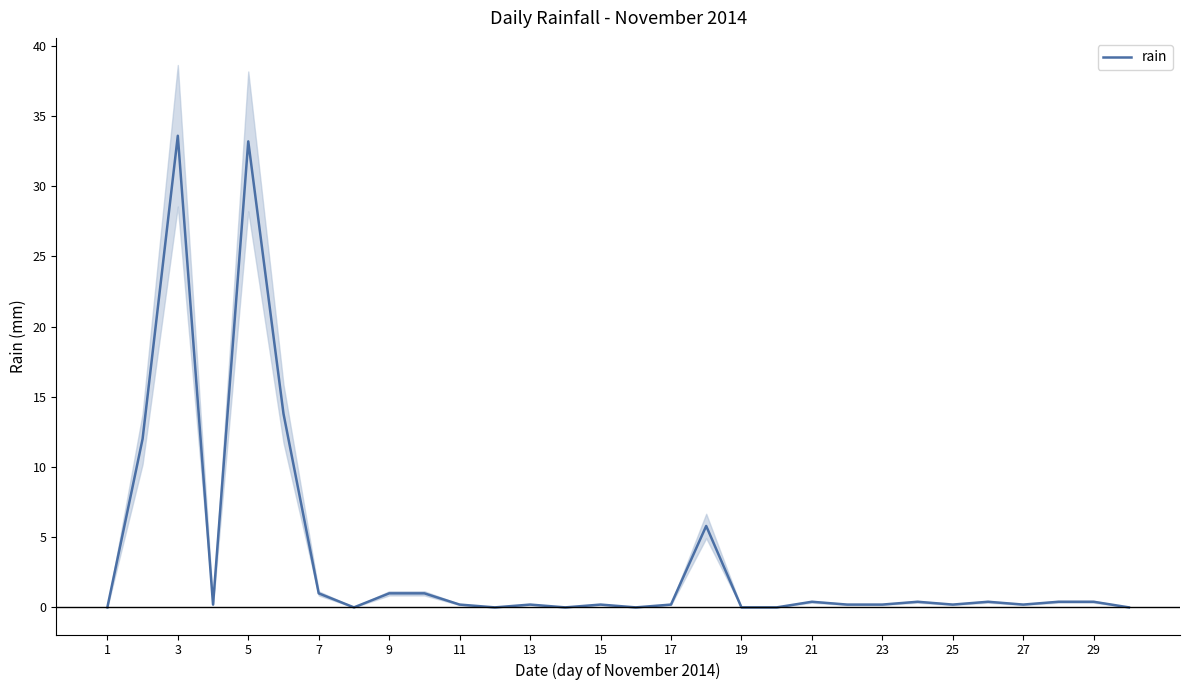

True or false: rain has a value of 0.2 at 23.

True